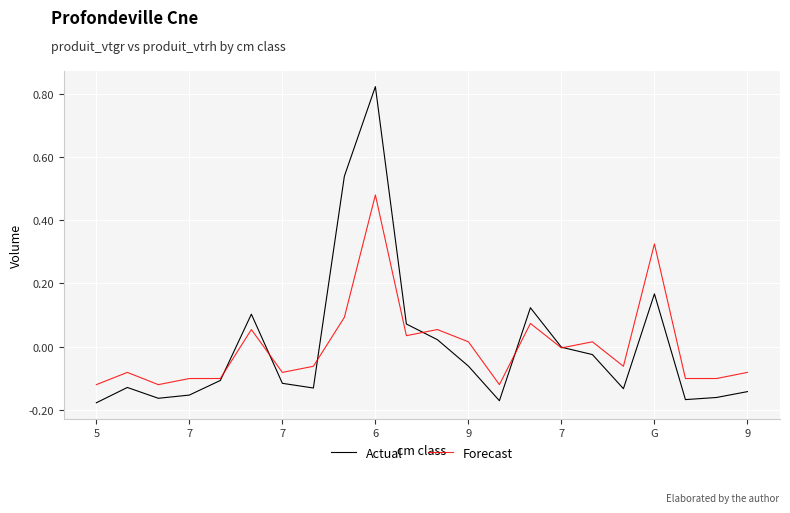

Rank the series by their maximum value, from highest to lowest.

Actual, Forecast